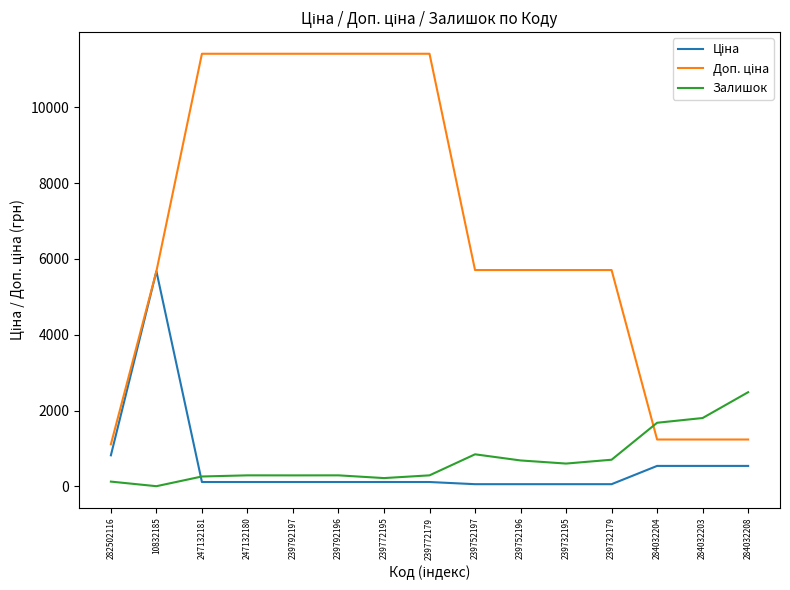

What is the maximum value shown in the chart?

11410.0